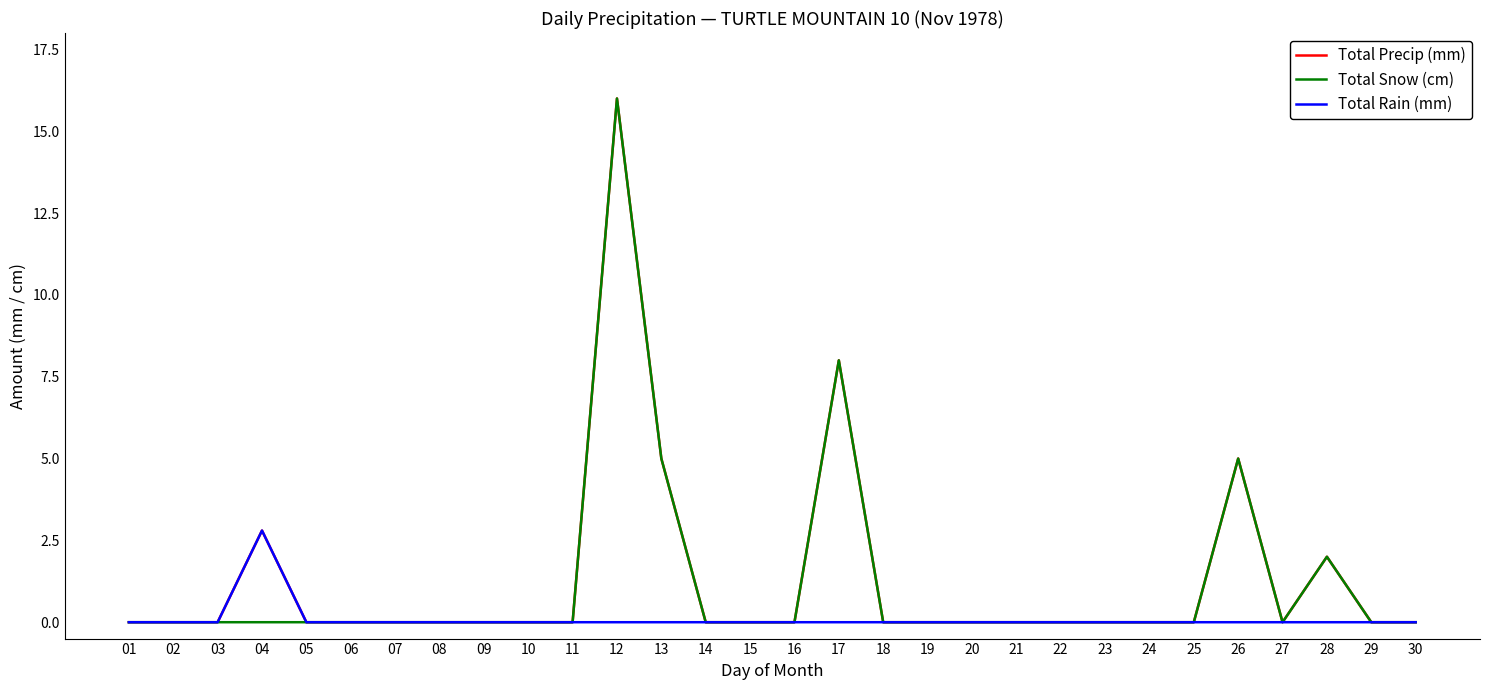

What is the maximum value shown in the chart?

16.0